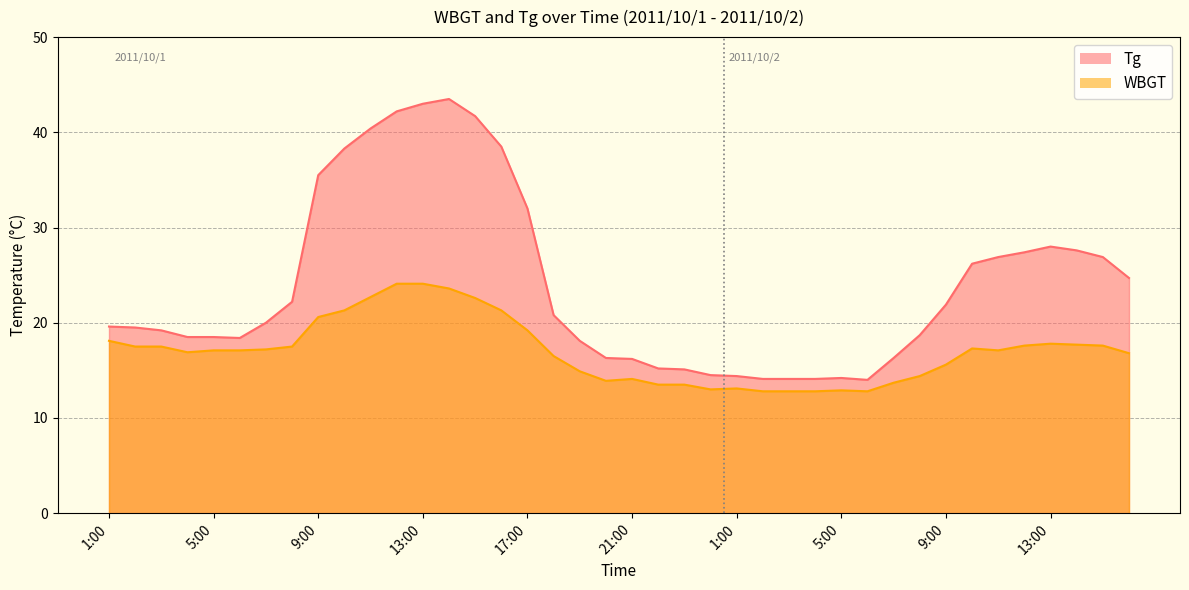

Is it true that WBGT equals 26.7 at 2:00?

False